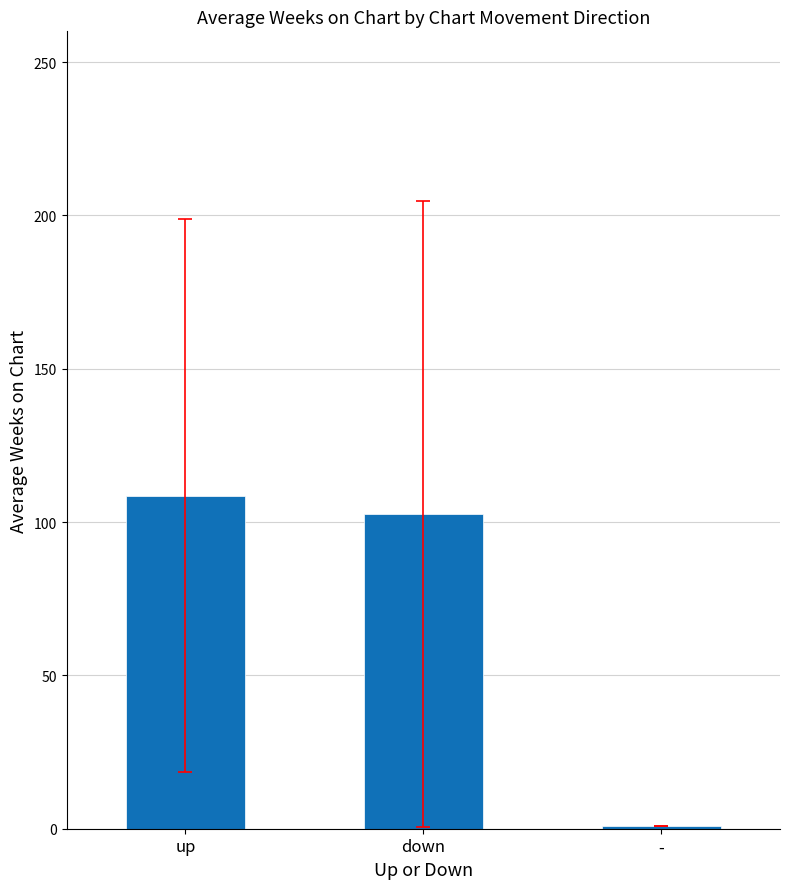

What is the change in value from up to down?

-5.8